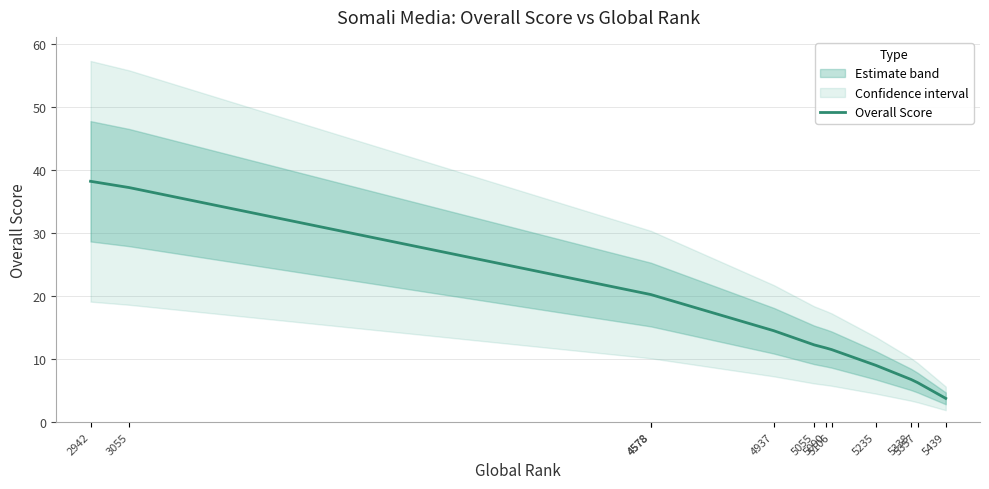

Where does the data first go above 12?

2942